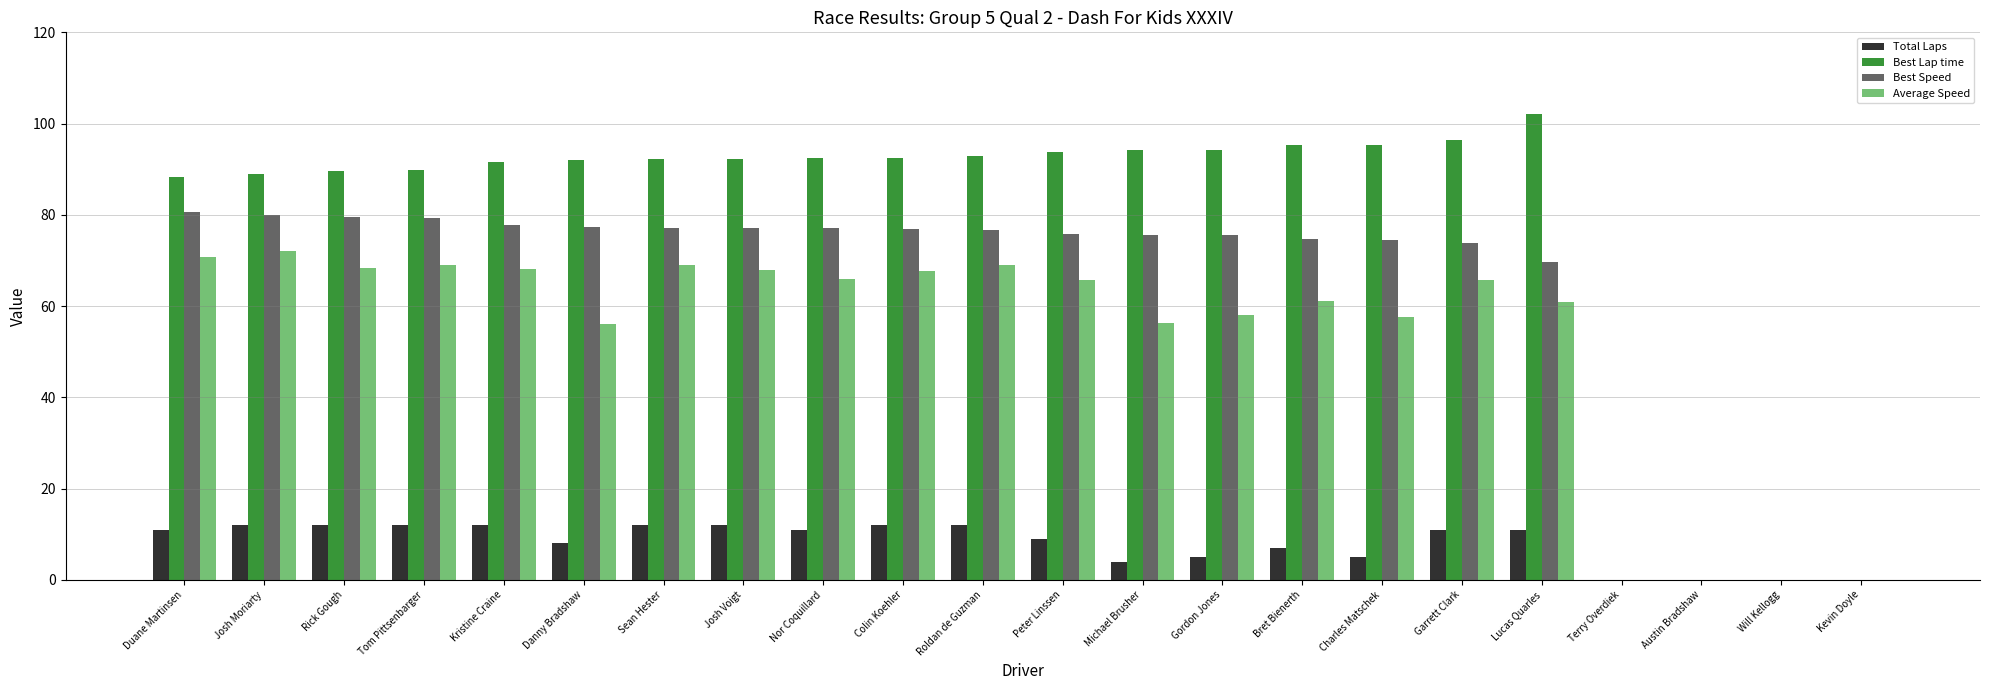

How many series are shown in this chart?

4